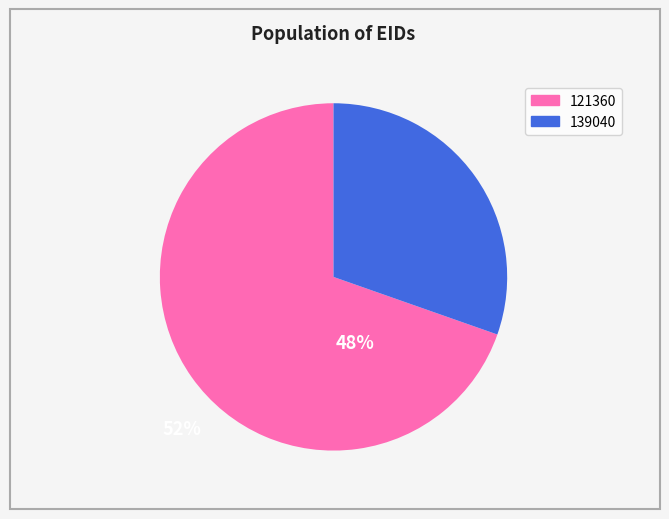

Which category has the smallest portion of the pie?

139040